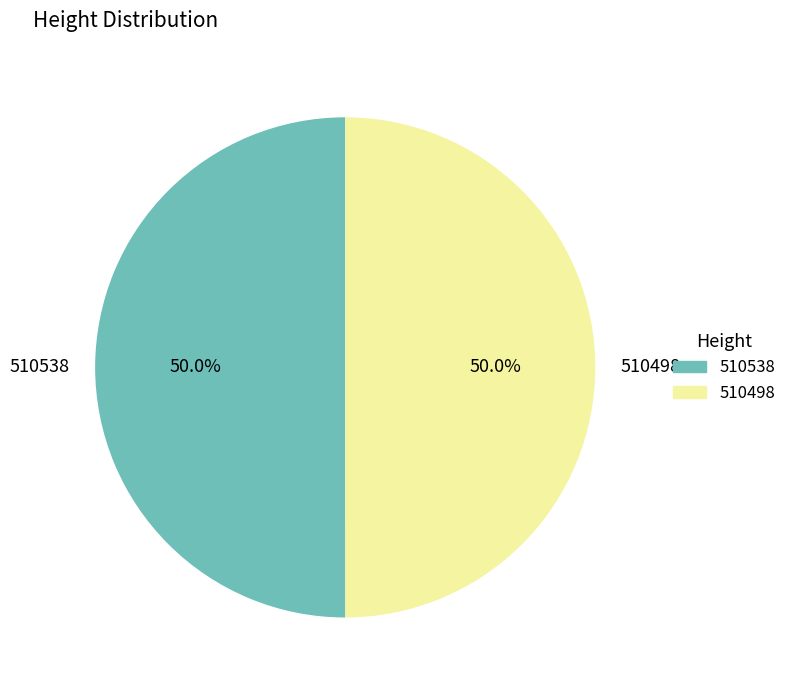

Combined, do 510498 and 510538 account for over 50%?

Yes